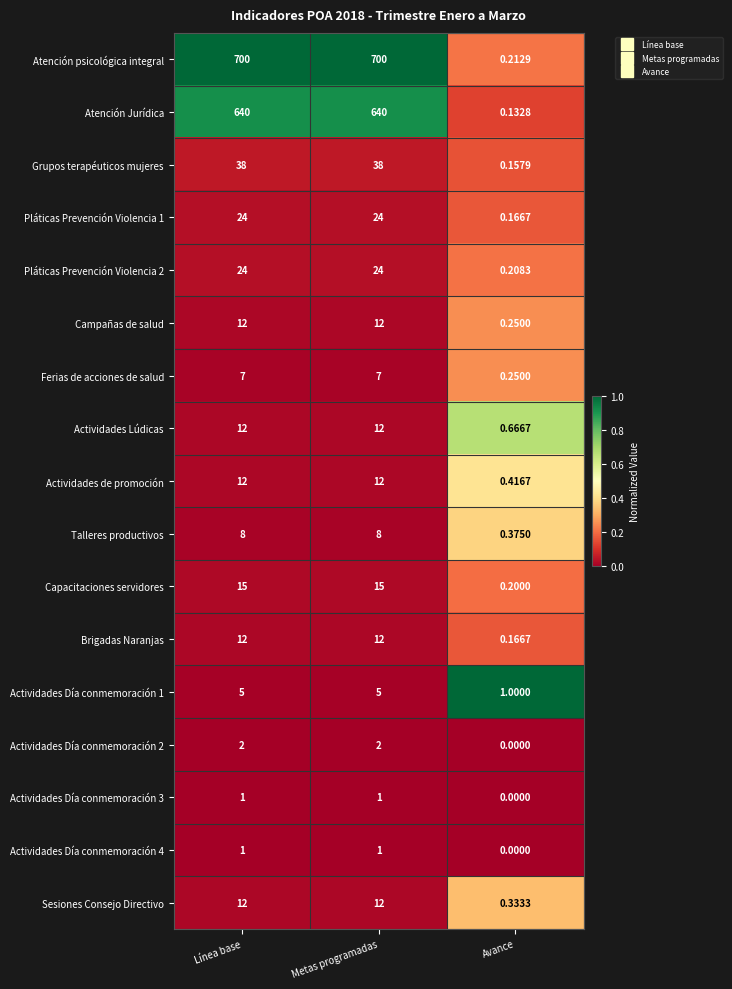

Where is Pláticas Prevención Violencia 1 nearest to the value 12?

Avance